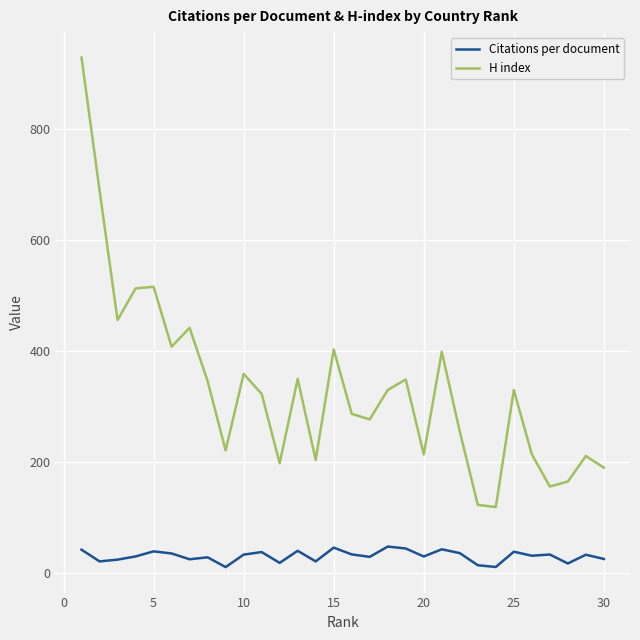

What is the maximum value for Citations per document?

46.8